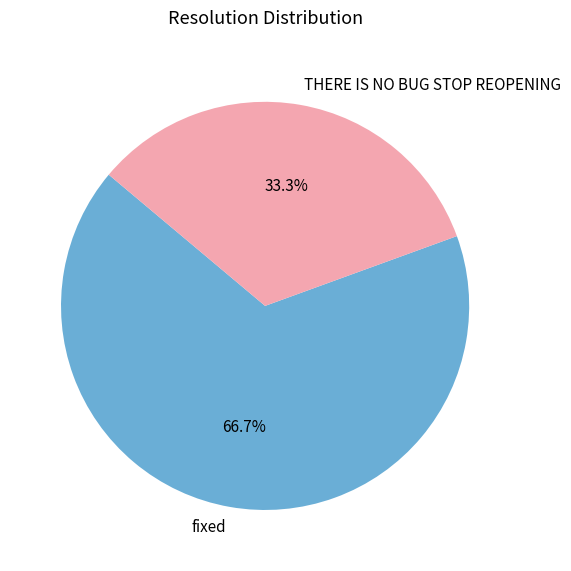

What portion of the pie excludes fixed?

33.3%